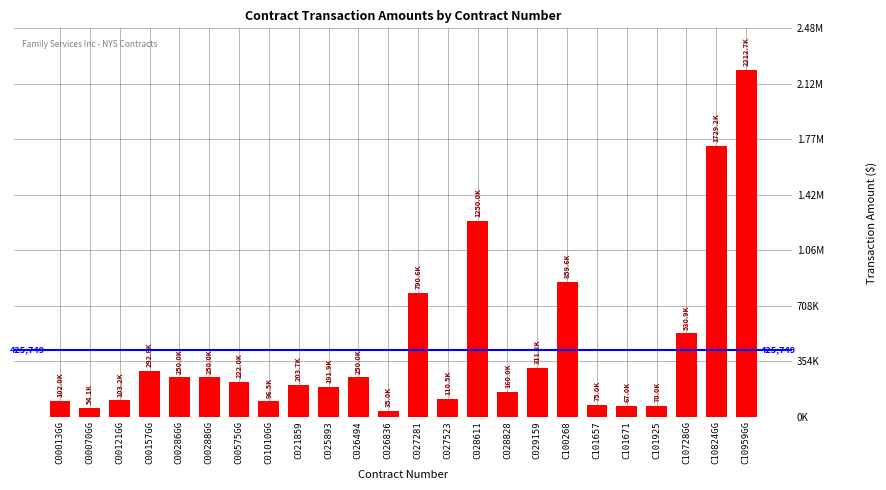

What is the minimum value shown in the chart?

34984.0